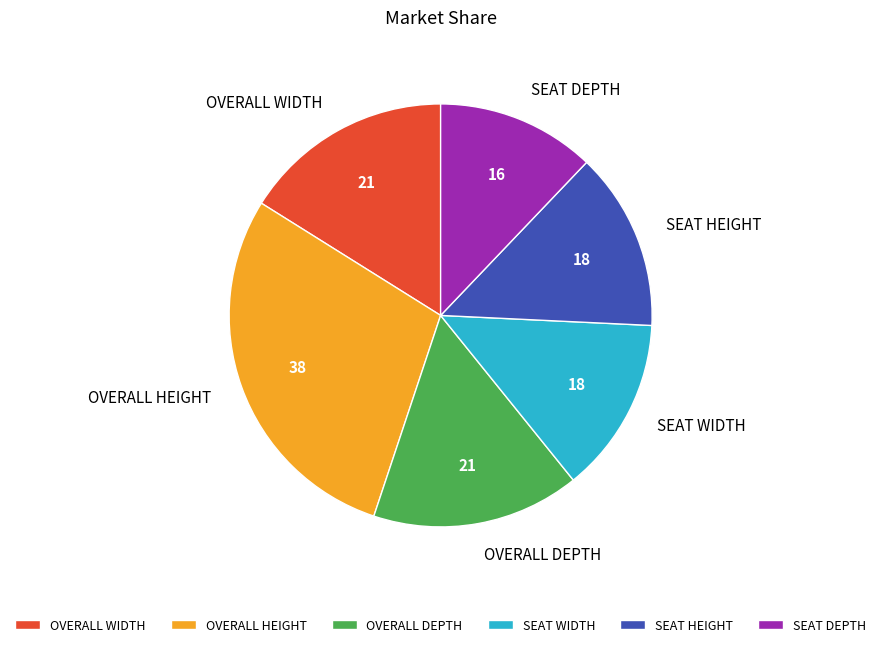

Between OVERALL HEIGHT and SEAT WIDTH, which is larger?

OVERALL HEIGHT